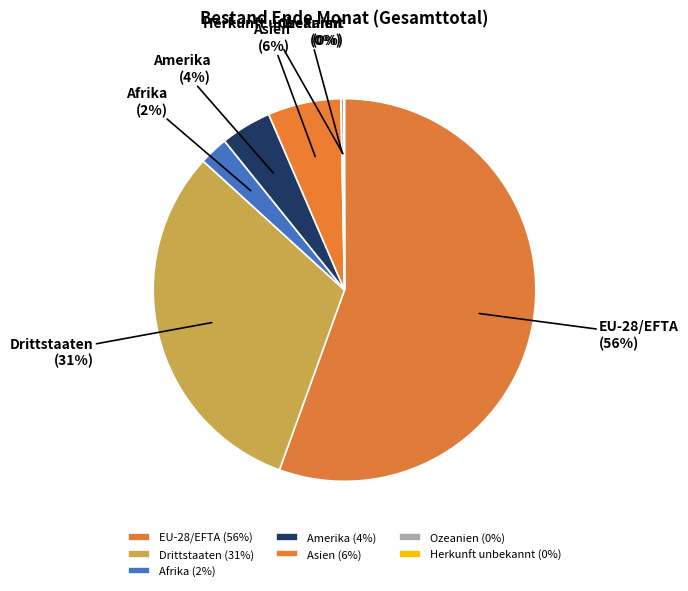

Combined, do Amerika and EU-28/EFTA account for over 50%?

Yes